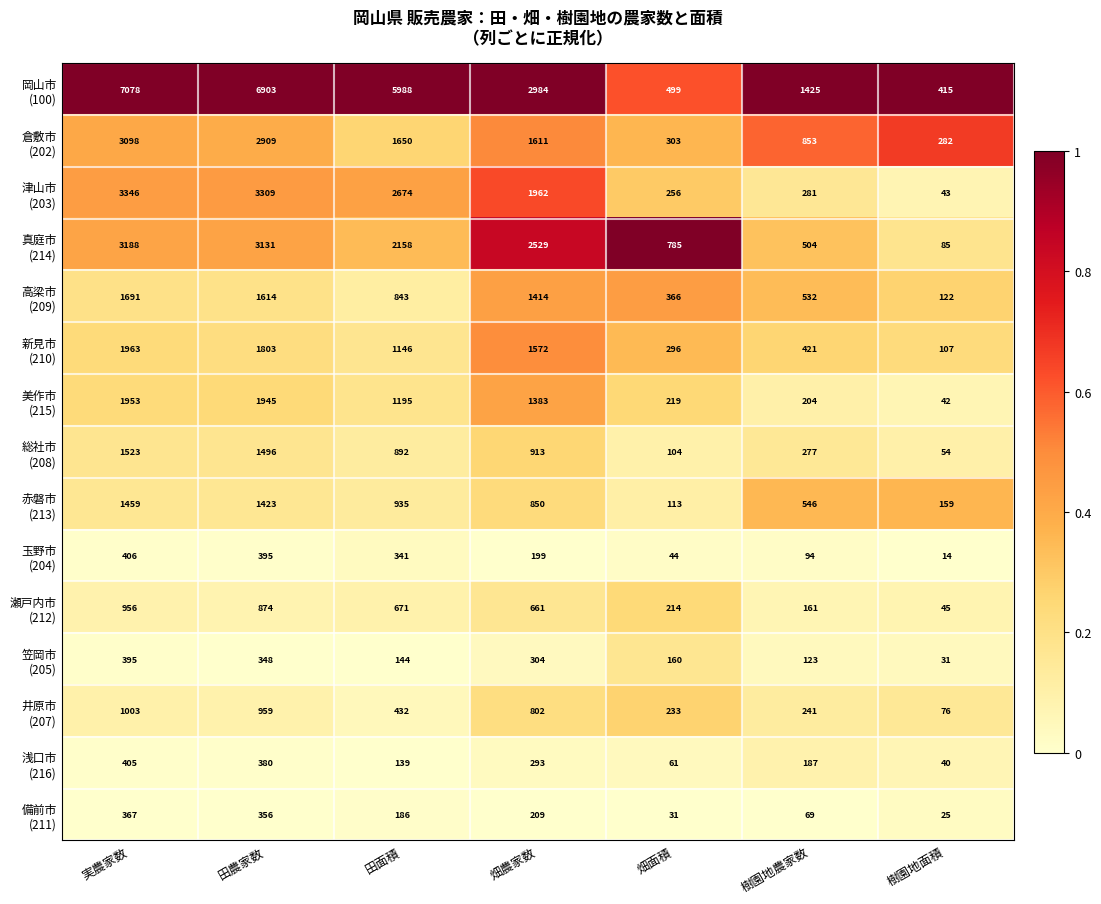

What is the total value across all series at 実農家数?

28831